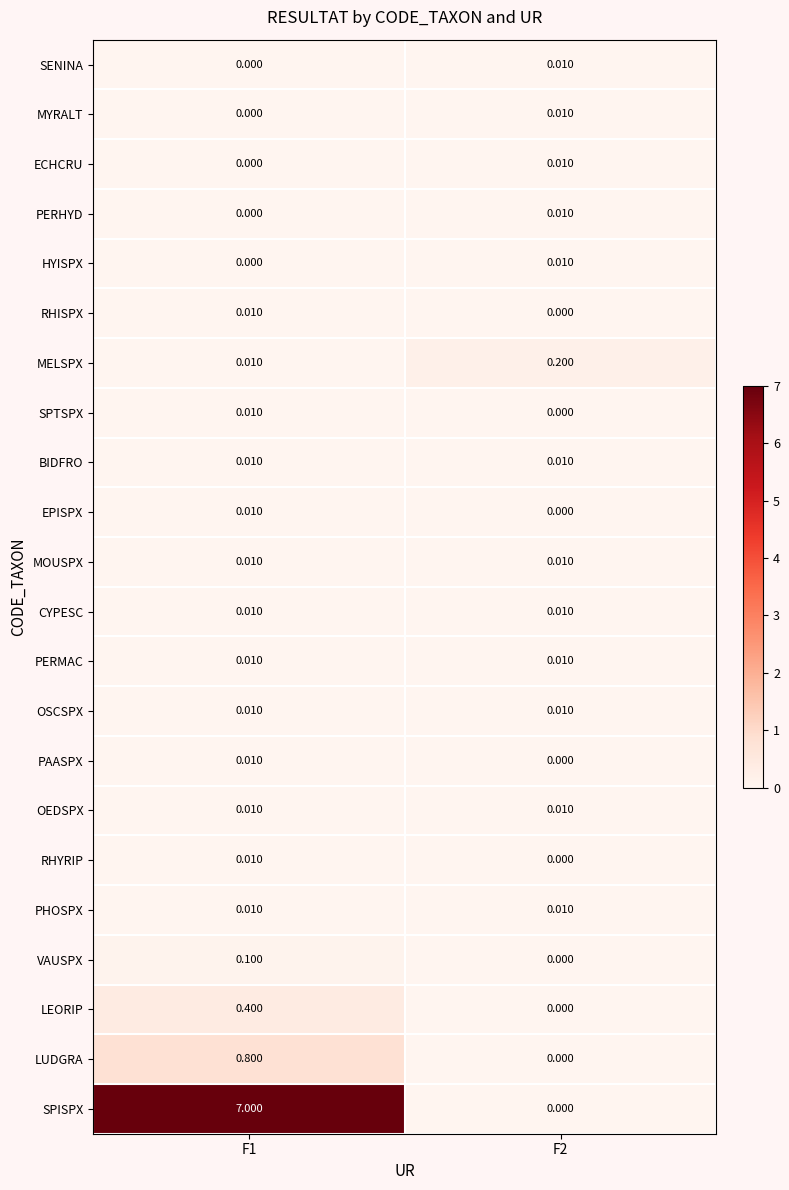

Which series has the widest spread of values?

SPISPX